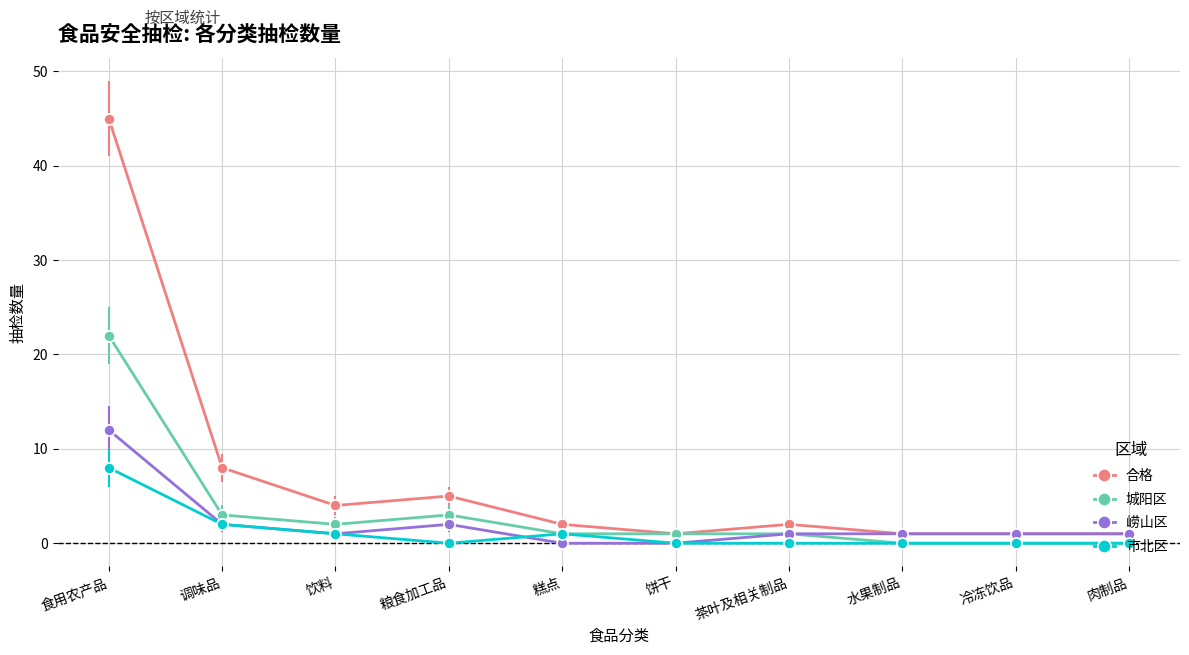

At which category is the sum across all series the highest?

食用农产品